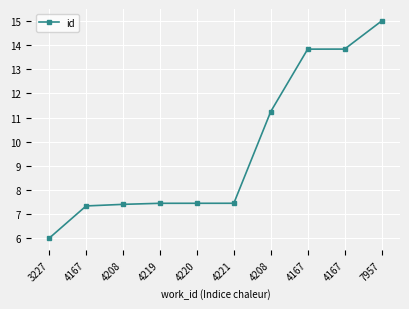

How many lines are shown in the chart?

1